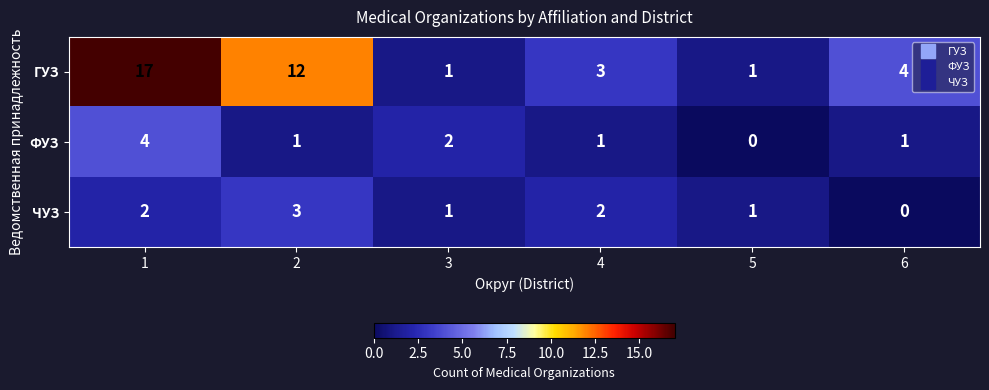

The ЧУЗ series shows 2 at 2. True or false?

False